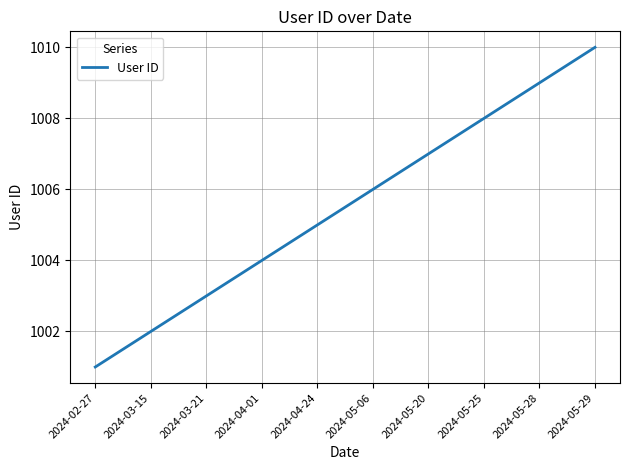

Reading left to right, list all the values displayed in this chart.

2024-02-27=1001	2024-03-15=1002	2024-03-21=1003	2024-04-01=1004	2024-04-24=1005	2024-05-06=1006	2024-05-20=1007	2024-05-25=1008	2024-05-28=1009	2024-05-29=1010